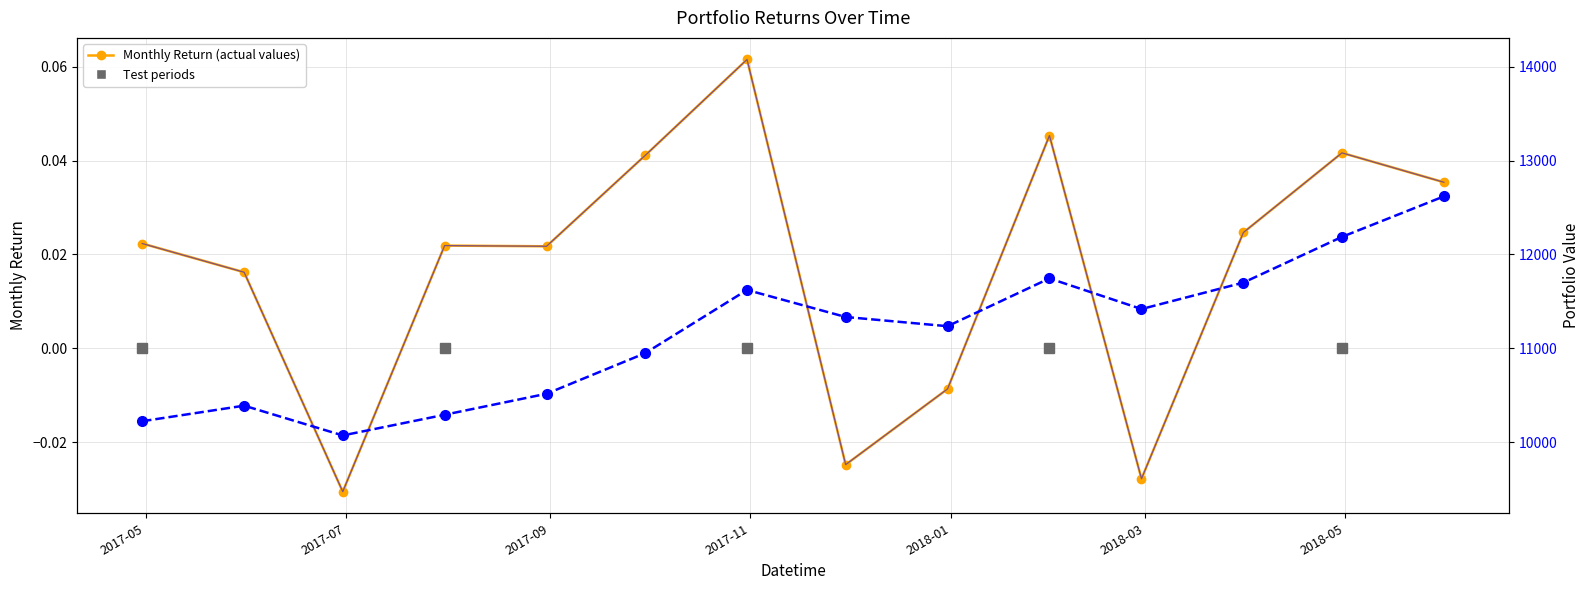

What is the difference between the maximum and minimum values in the Scaled Return Envelope series?

4604.6